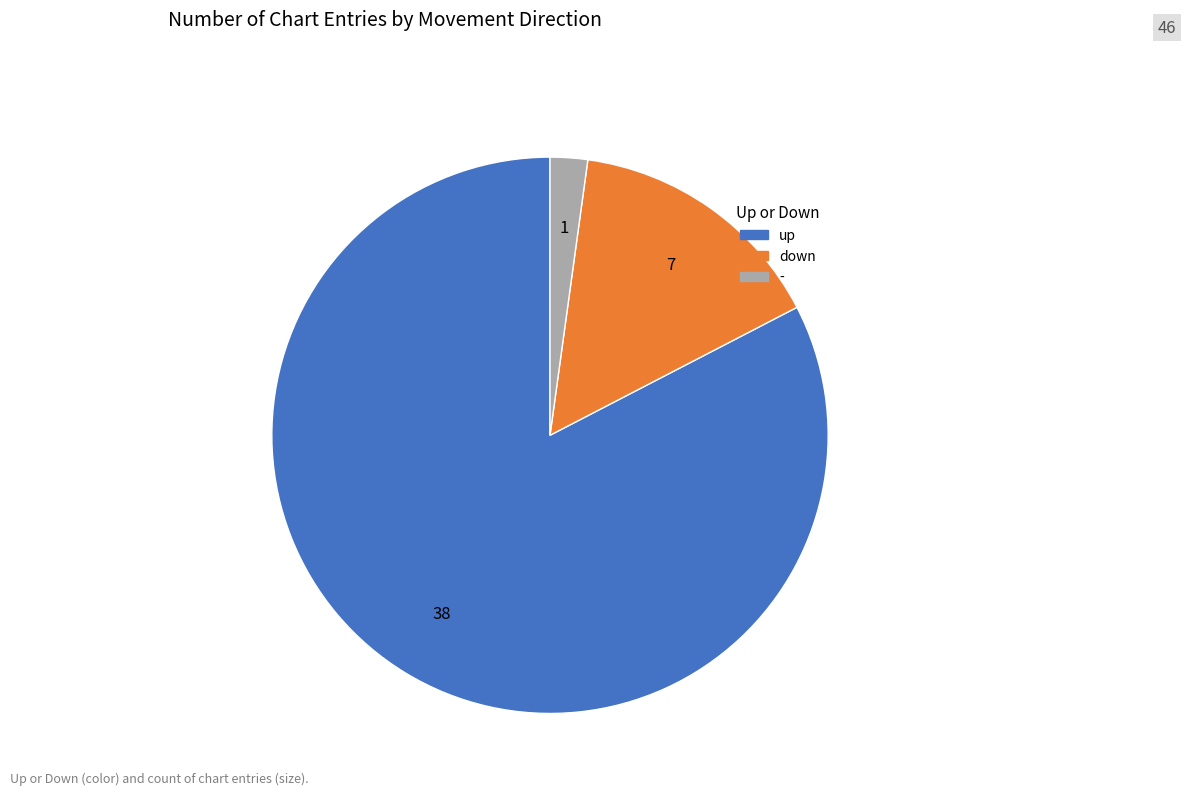

Rank the categories by value from lowest to highest.

-, down, up